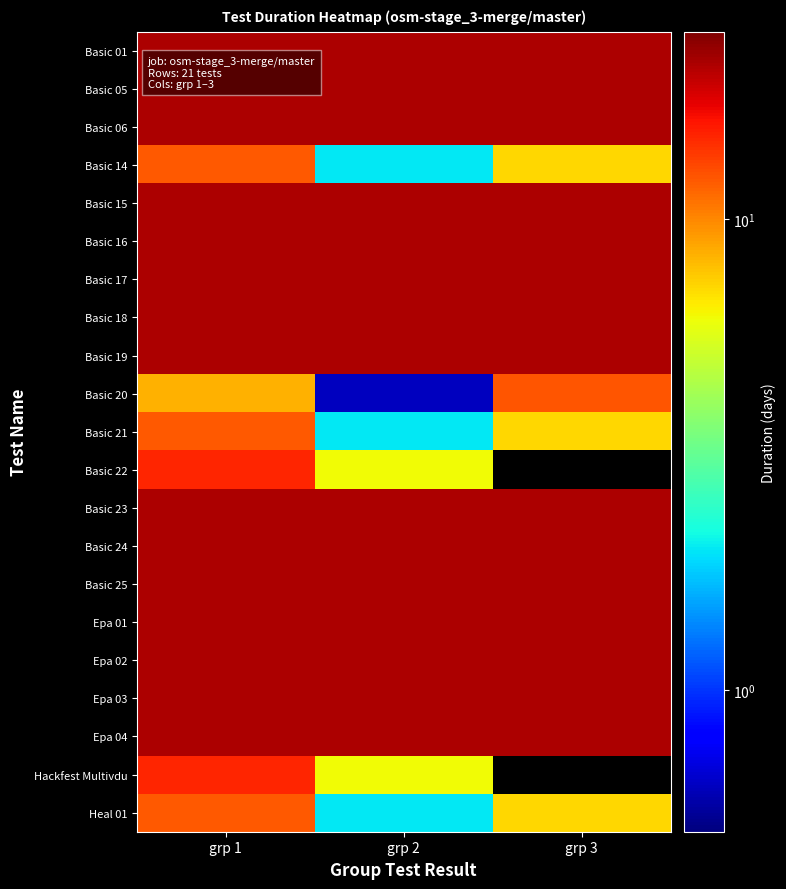

List the series in order of their peak value, lowest first.

Basic 14, Basic 21, Heal 01, Basic 20, Basic 22, Hackfest Multivdu, Basic 01, Basic 05, Basic 06, Basic 15, Basic 16, Basic 17, Basic 18, Basic 19, Basic 23, Basic 24, Basic 25, Epa 01, Epa 02, Epa 03, Epa 04